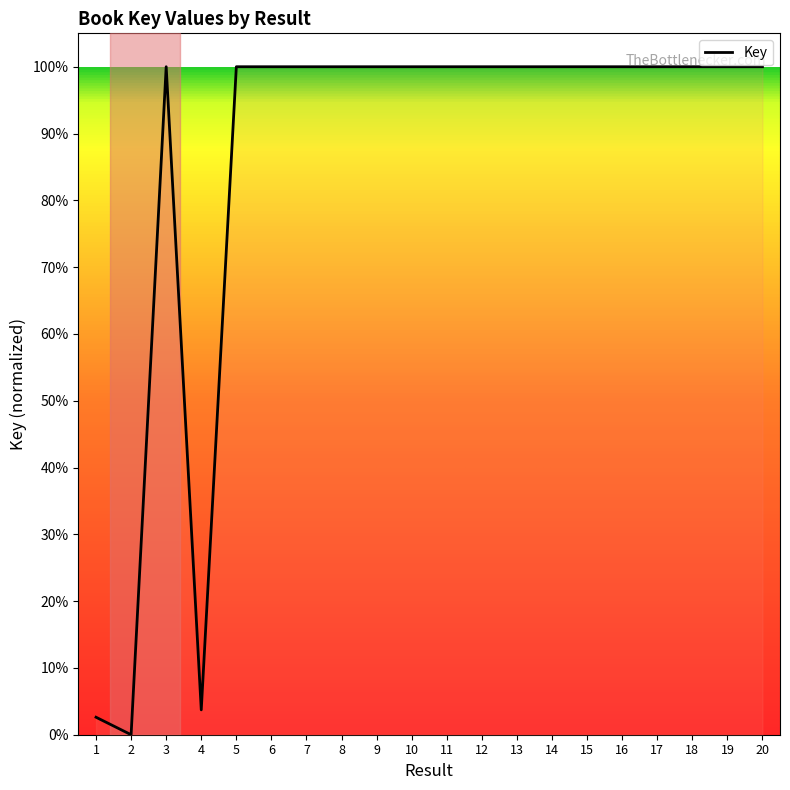

Does the chart have visible grid lines?

No